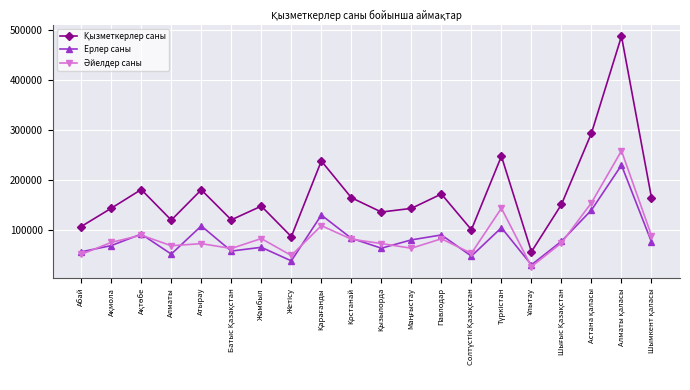

How many values in the Ерлер саны series are below 77016?

10